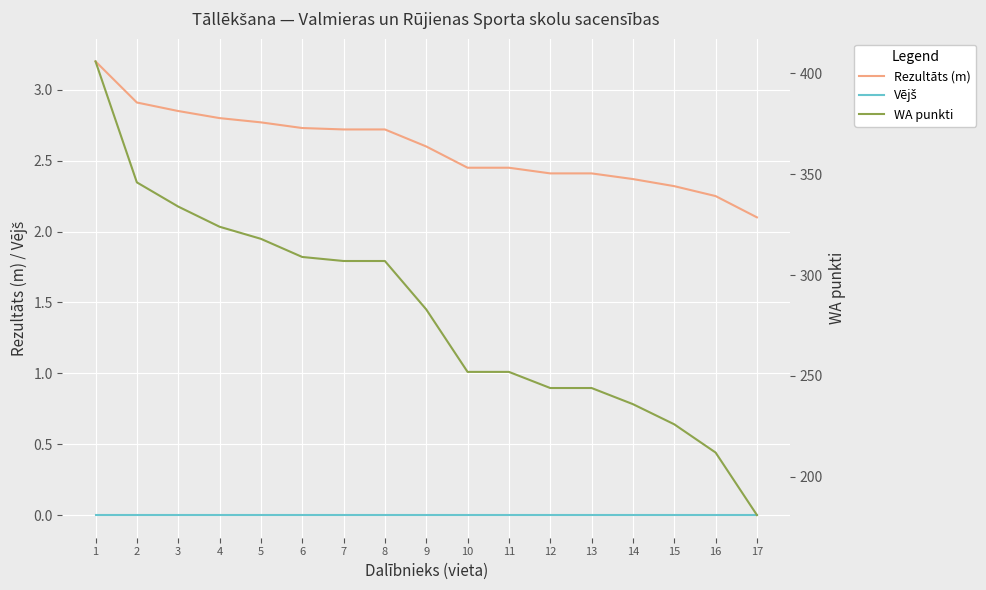

The Vējš series shows 0.0 at 6. True or false?

True